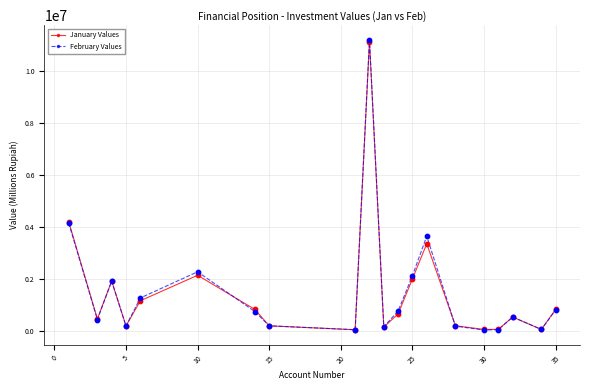

Which series has the widest spread of values?

February Values